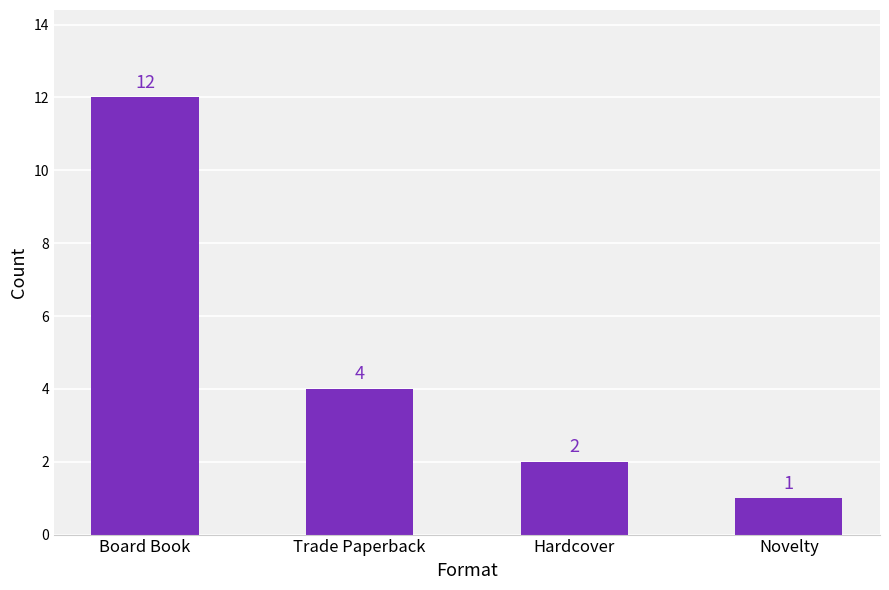

What is the label of the 4th bar from the left?

Novelty